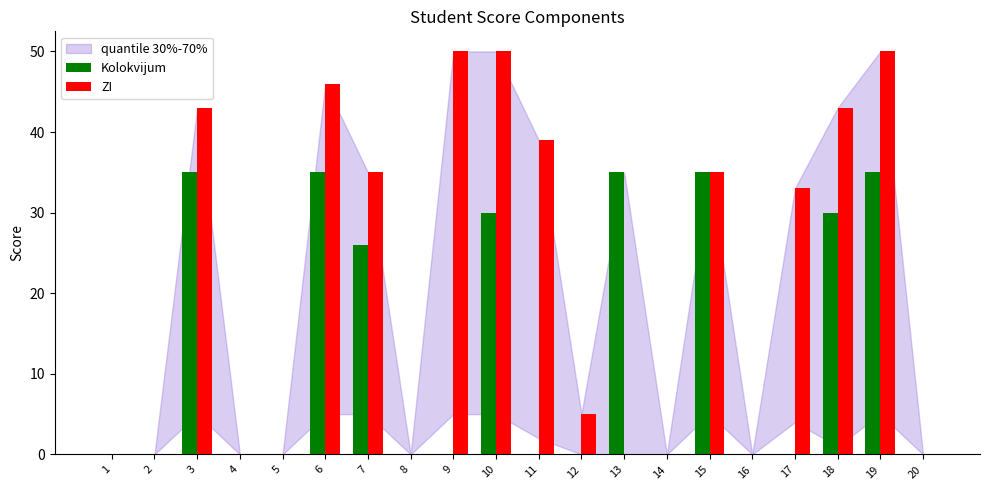

What is the sum of all ZI values?

429